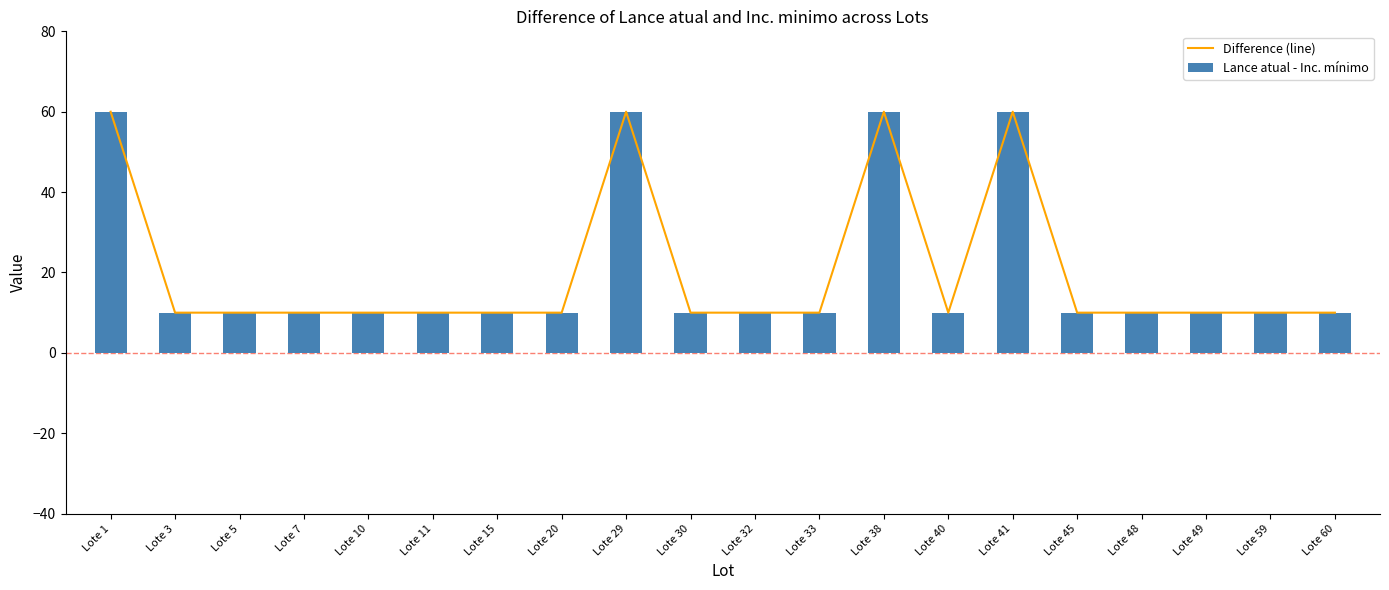

What value does the Lance atual - Inc. mínimo series have at Lote 49?

10